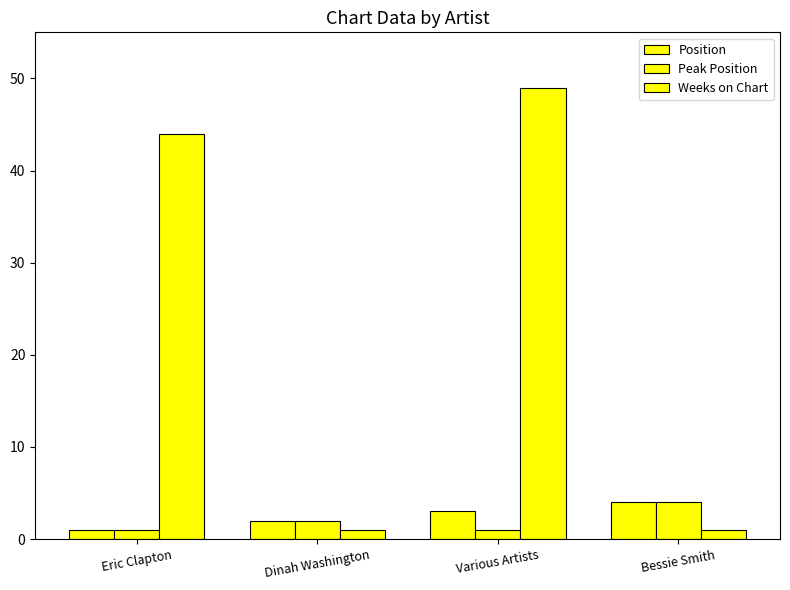

Rank the series at Various Artists from highest to lowest value.

Weeks on Chart, Position, Peak Position